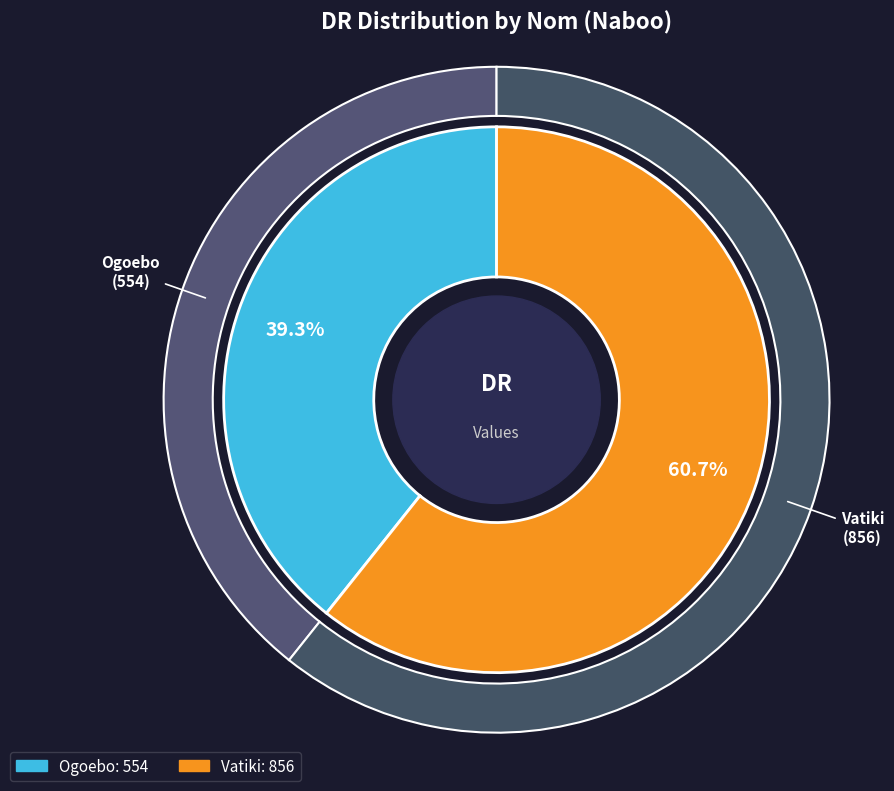

Rank the categories by value from lowest to highest.

Ogoebo, Vatiki